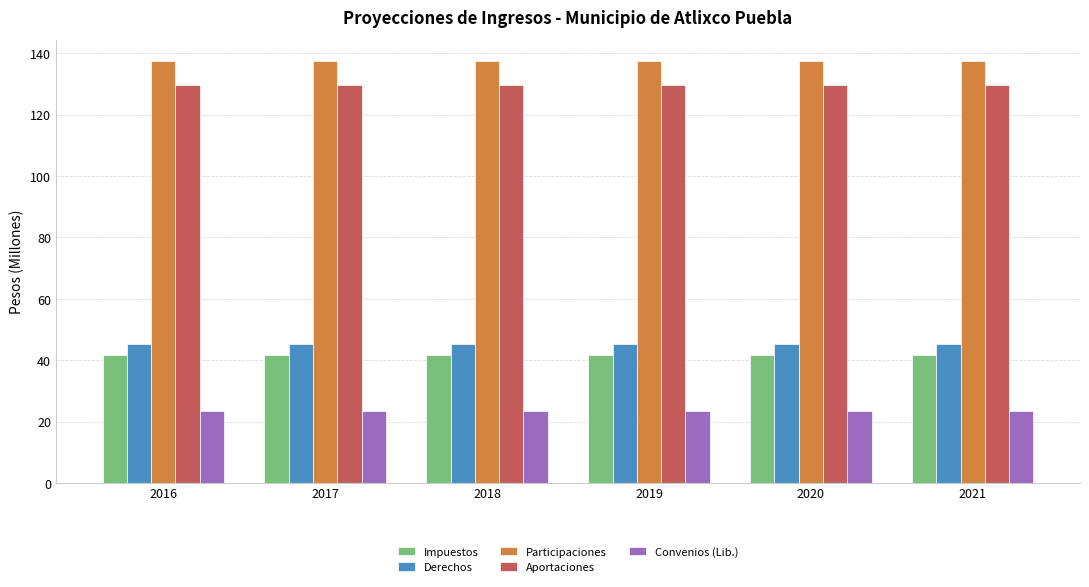

What is the difference between the highest and lowest values at 2019?

114.0